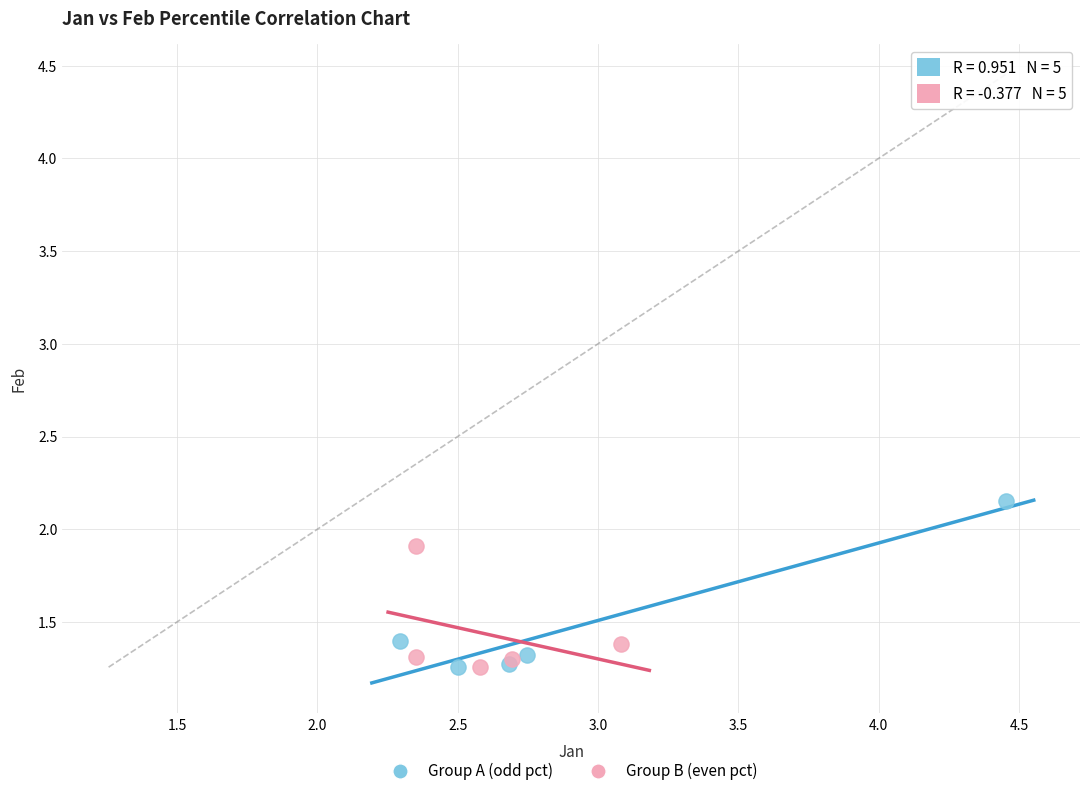

What are all the series names shown in the legend?

Group A (odd pct), Group B (even pct)